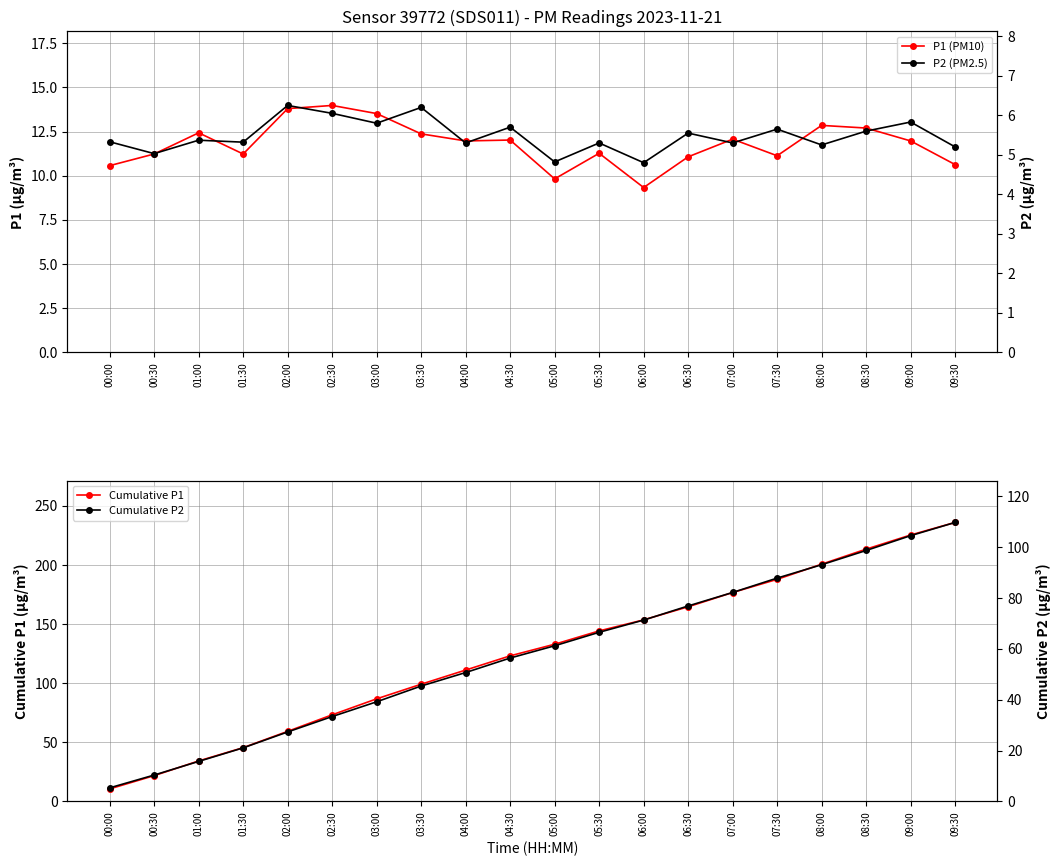

True or false: Cumulative P1 and Cumulative P2 cross at least once.

False